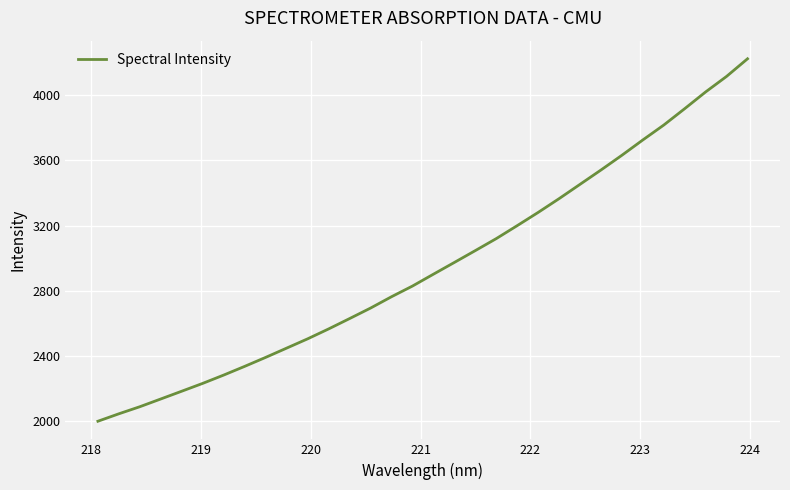

What is the smallest value displayed?

1997.9